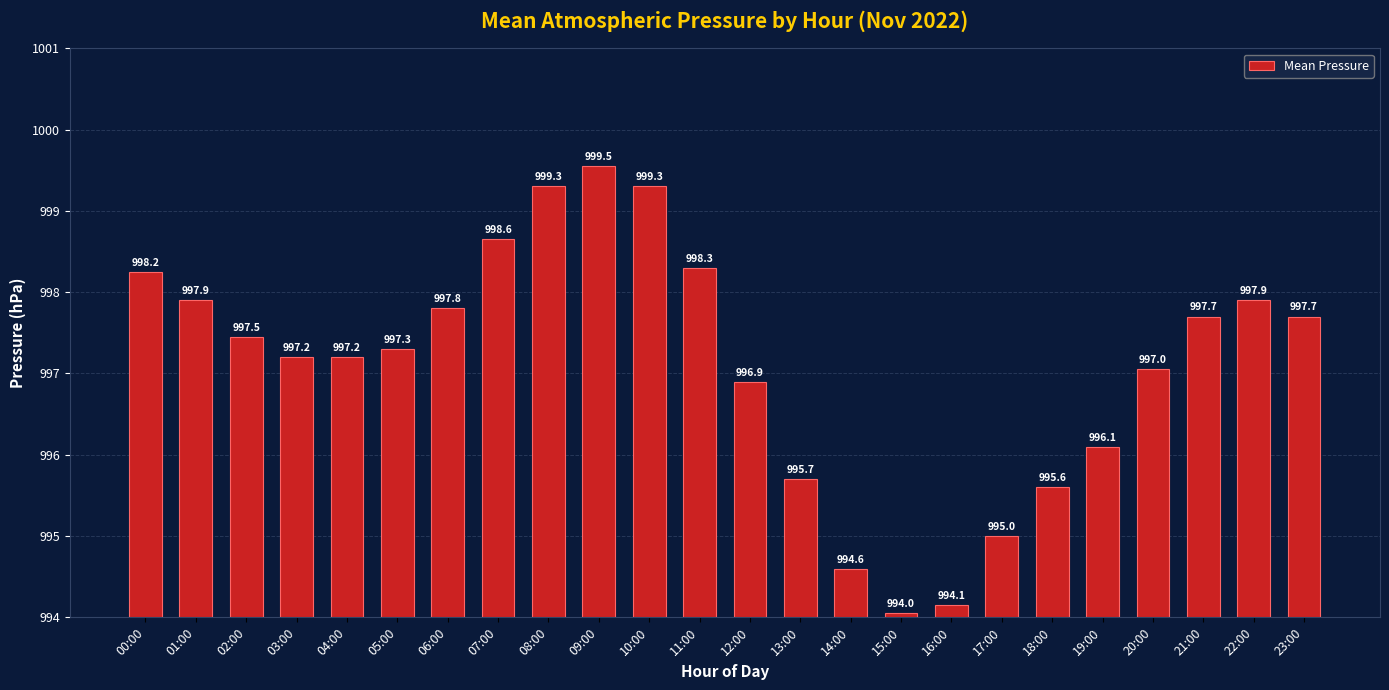

What is the sum of all values?

23930.7